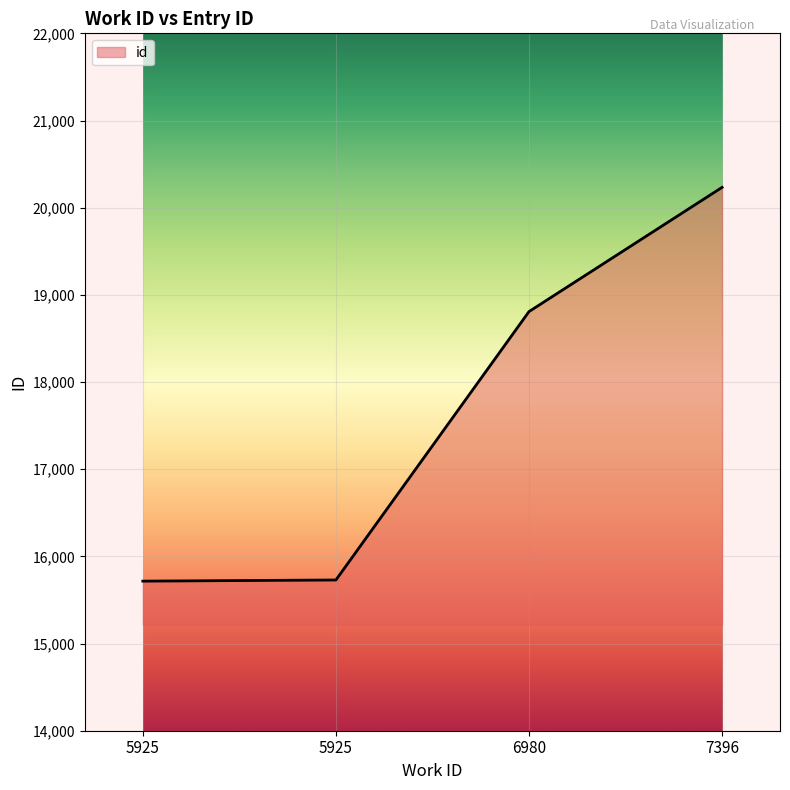

How many distinct data groups are displayed?

1